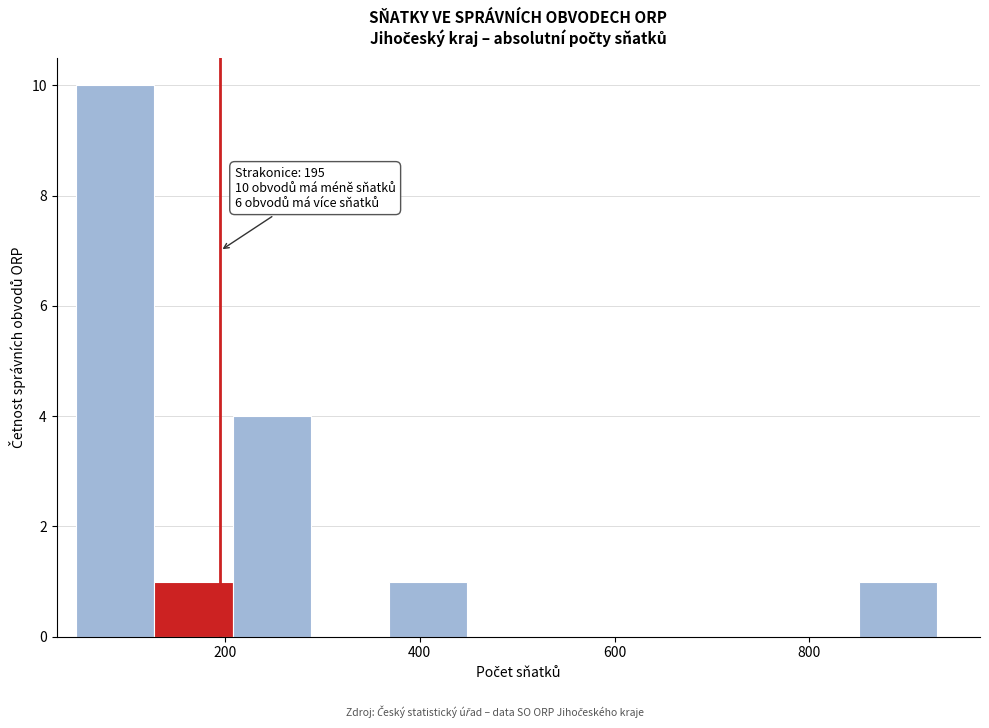

Over which range of the x-axis is the bar tallest?

40 to 120